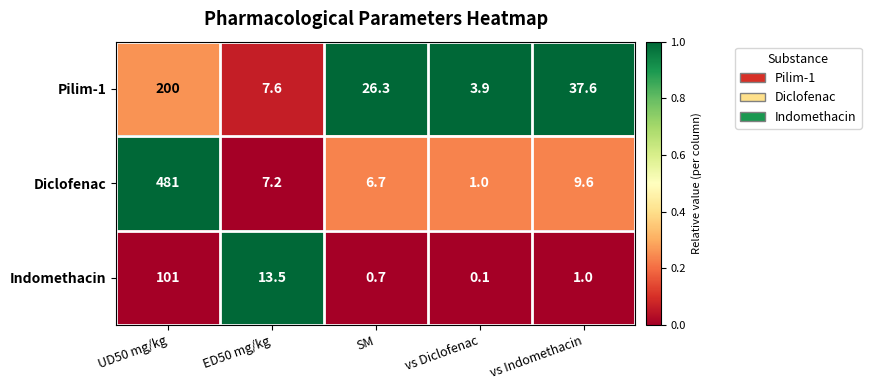

What is the sum of all Diclofenac values?

505.5